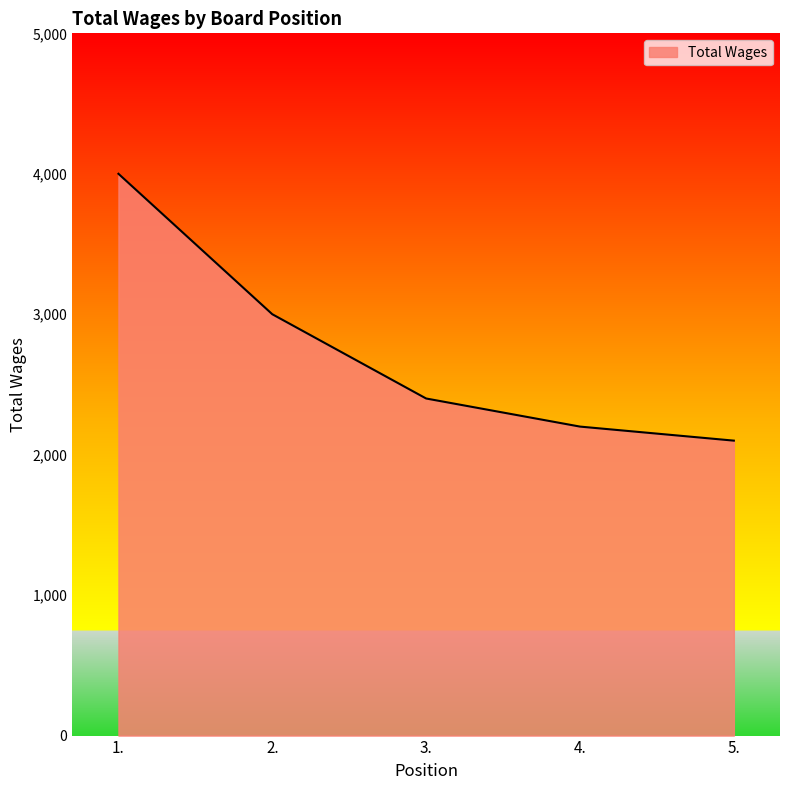

At which category does the chart reach its peak across all series?

1.